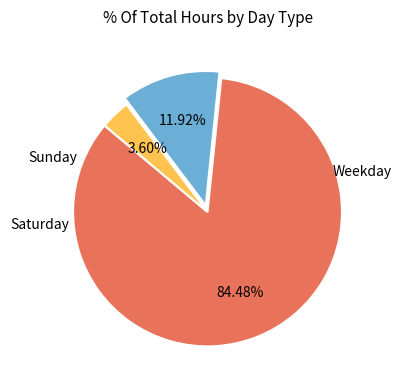

Is there a majority slice in this chart?

Yes